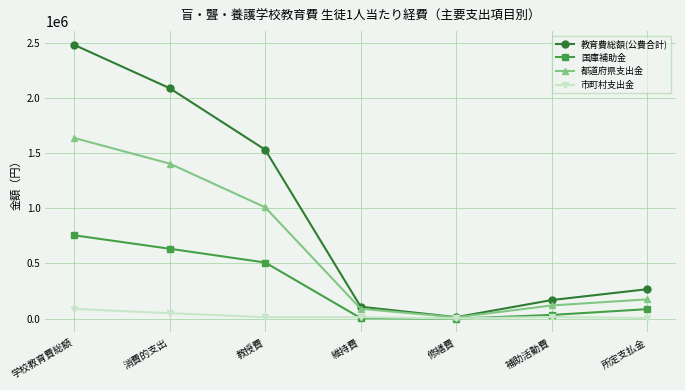

Between 学校教育費総額 and 補助活動費, which series saw the biggest shift?

教育費総額(公費合計)